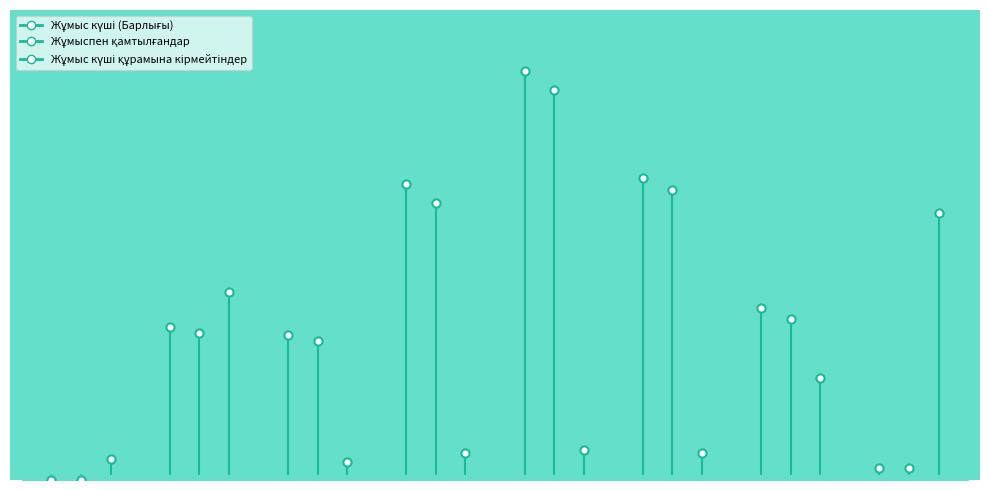

What is the total value across all series at 65+?

1841434